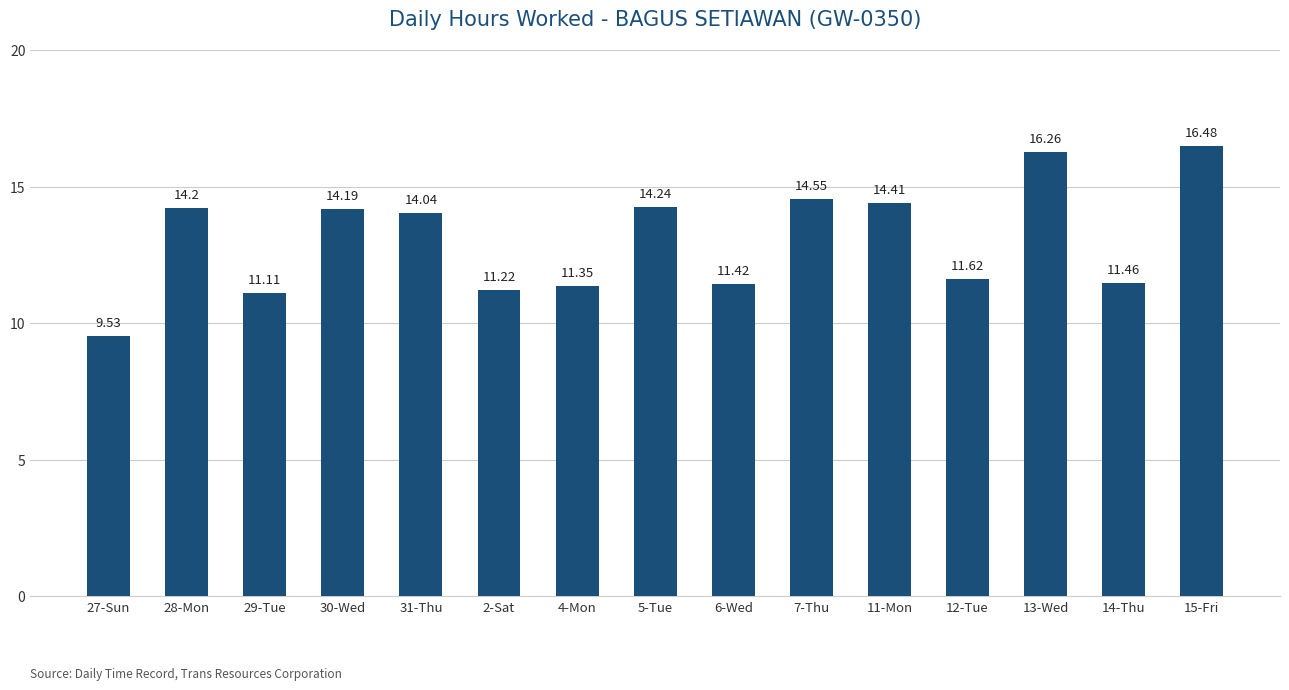

List the labels in order of value, smallest first.

27-Sun, 29-Tue, 2-Sat, 4-Mon, 6-Wed, 14-Thu, 12-Tue, 31-Thu, 30-Wed, 28-Mon, 5-Tue, 11-Mon, 7-Thu, 13-Wed, 15-Fri